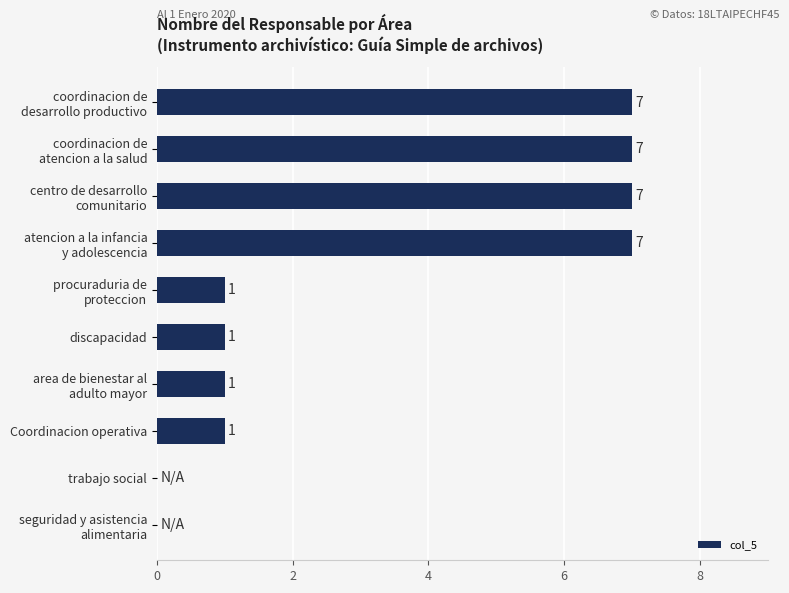

What is the maximum value shown in the chart?

7